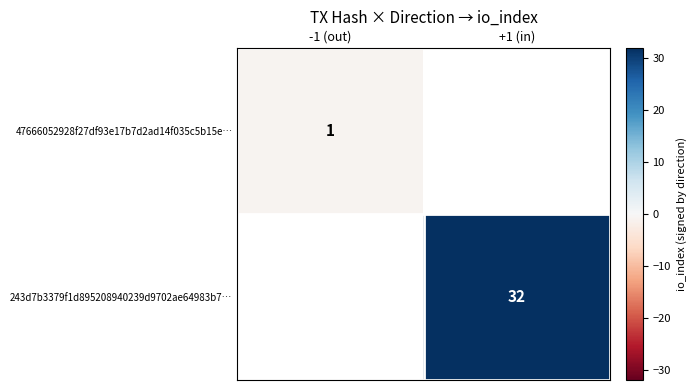

The value of 243d7b3379f1d895208940239d9702ae64983b7… at +1 (in) is 32. True or false?

True